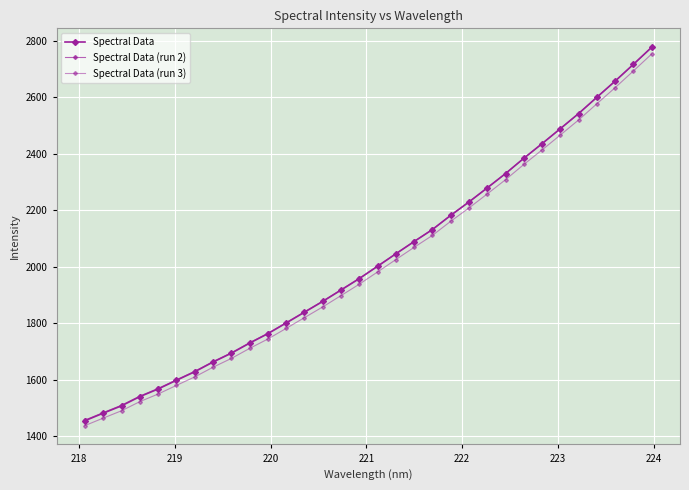

How many lines are shown in the chart?

3